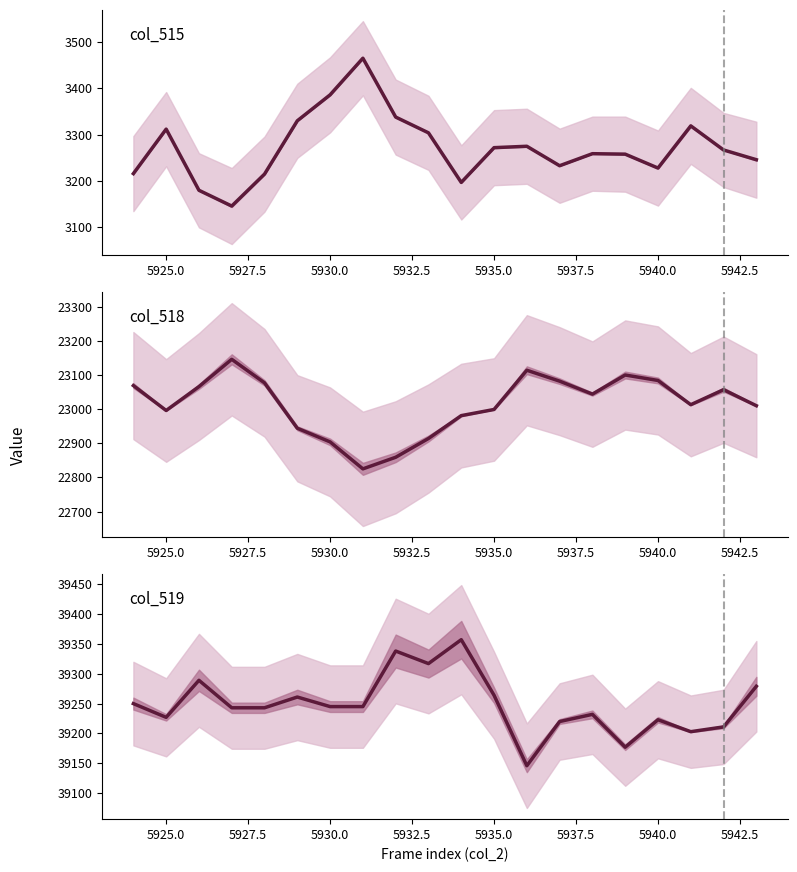

Which series has the largest range (max minus min)?

col_518